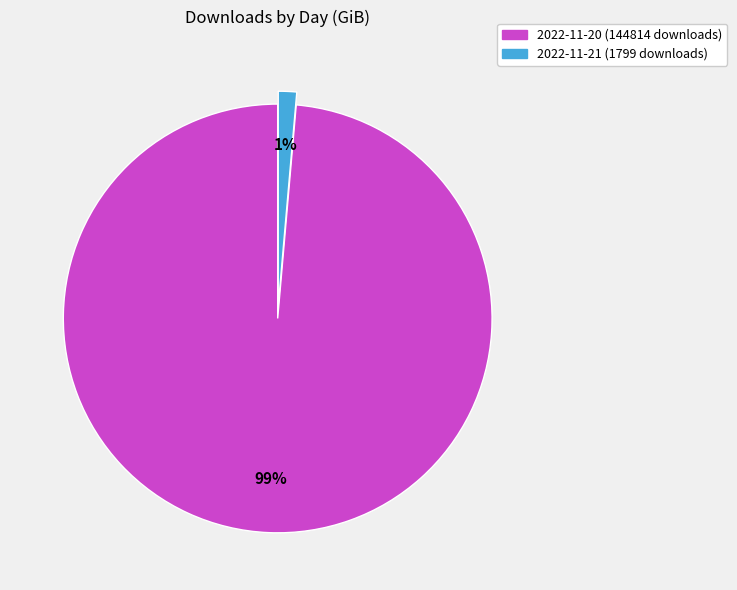

Is it true that 2022-11-21 (1799 downloads) is 1% of the pie?

True